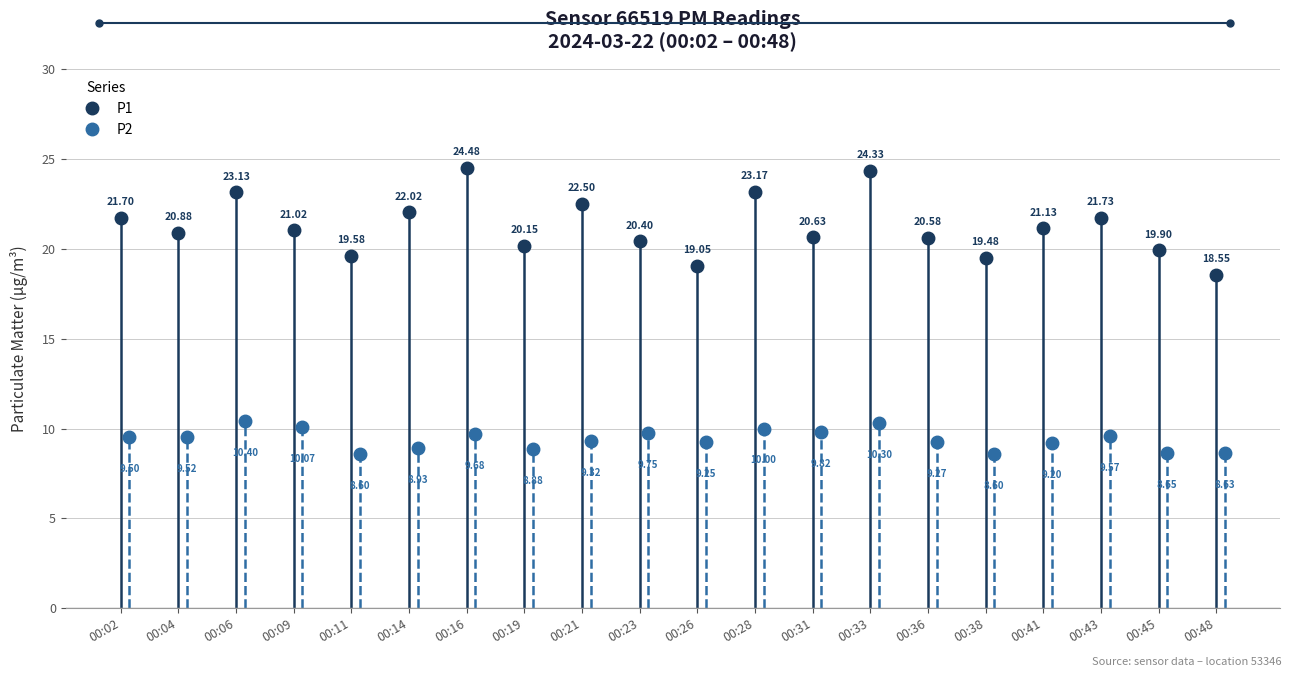

At which label does P2 reach its peak?

00:06